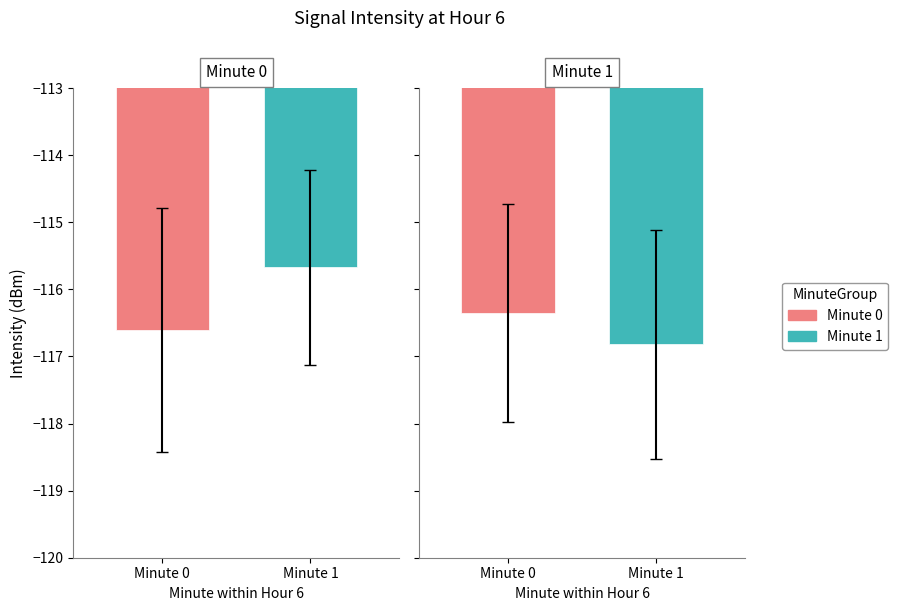

What is the lowest value of the Std Intensity (dBm) series?

1.4